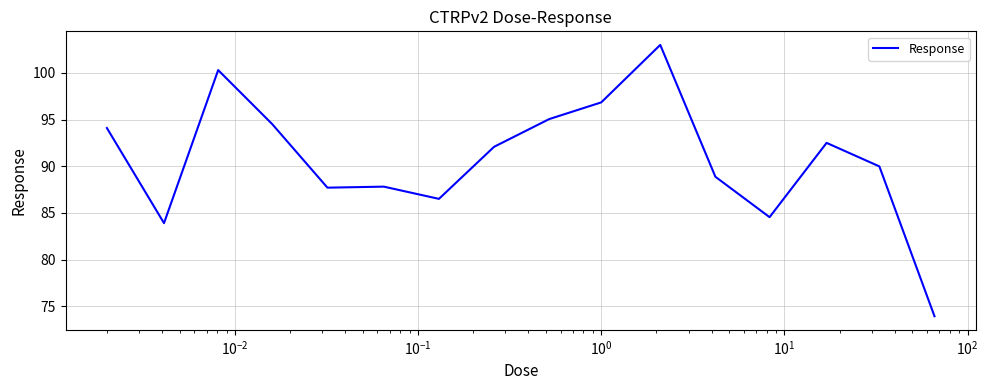

What is the maximum value shown in the chart?

103.0